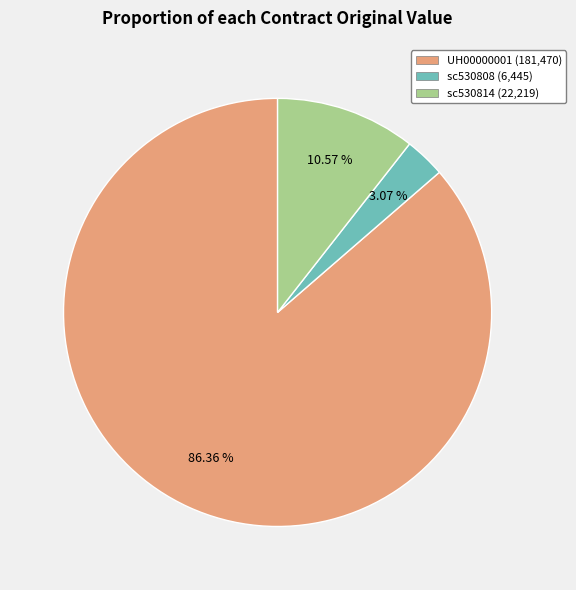

Which category accounts for the majority?

UH00000001